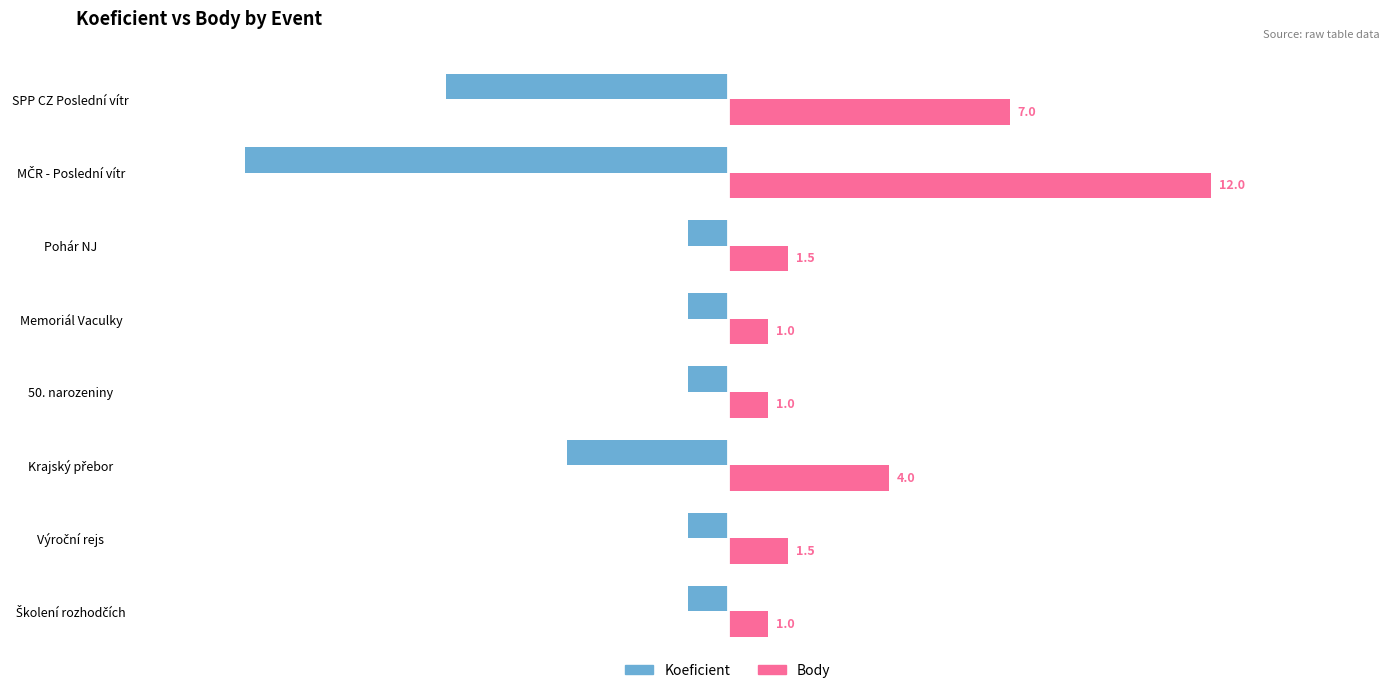

Rank the series by their average value, from lowest to highest.

Koeficient, Body